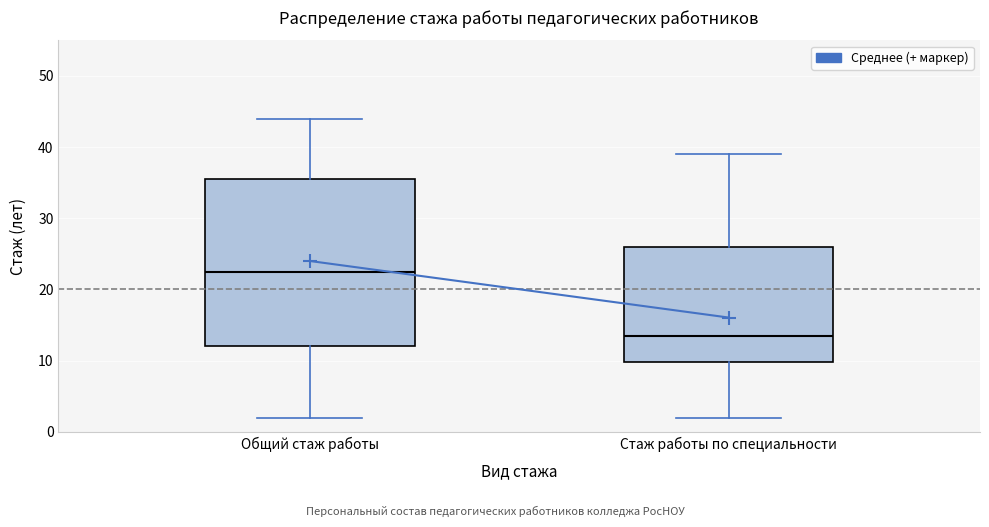

Where is the upper edge of the box for Общий стаж работы on the y-axis? The values are not printed on the chart, so give them approximately, as read against the axis.

36